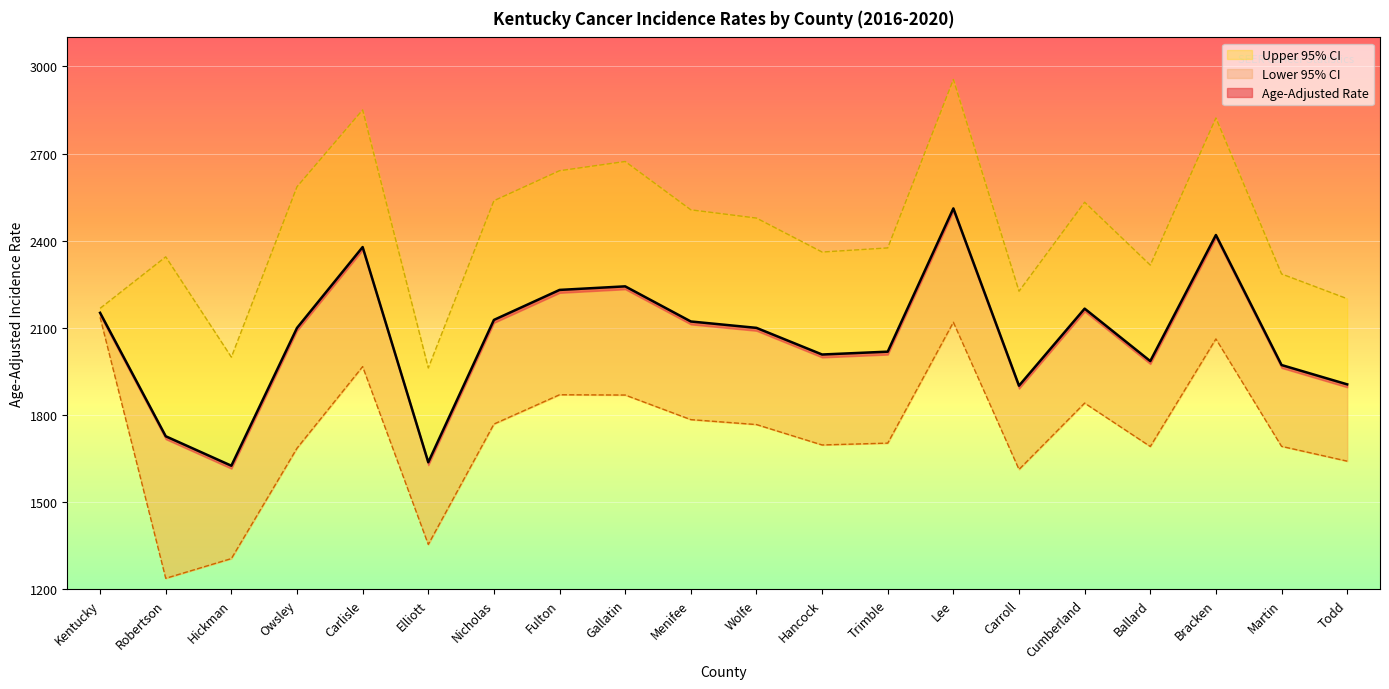

What is the value of the Upper 95% CI point at the 11th from the left?

2478.2